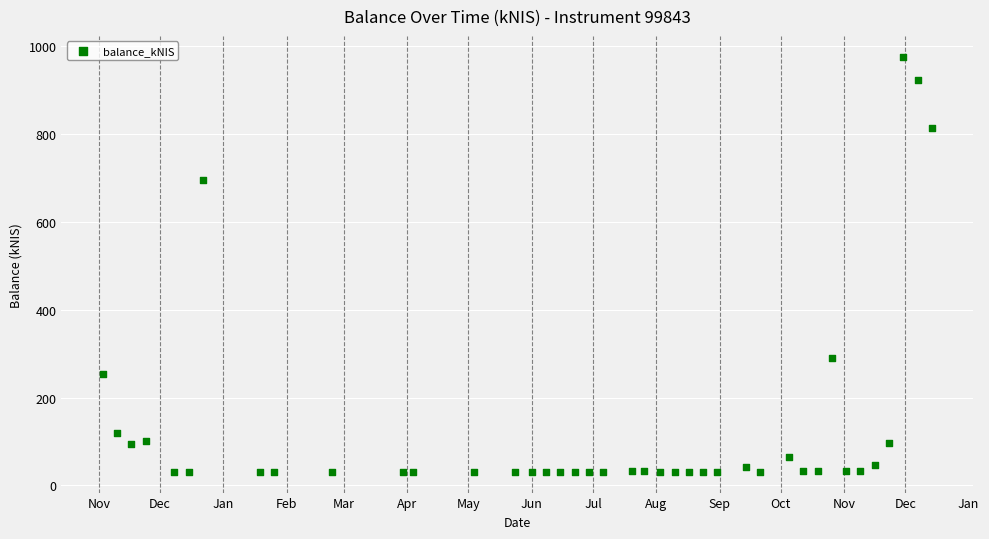

What Y value in the scatter plot is closest to 503?

695.2